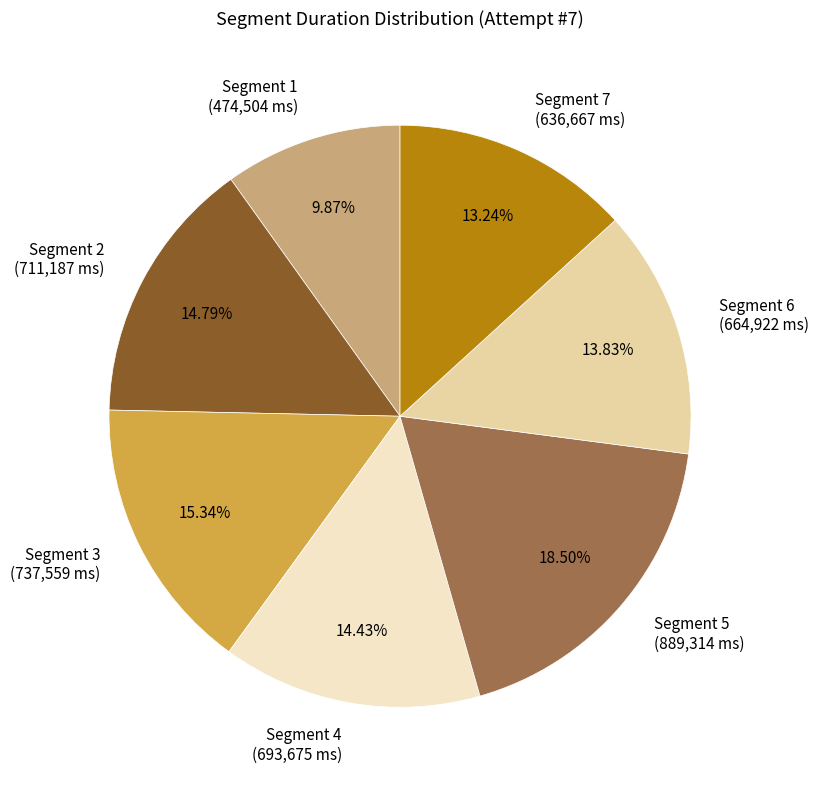

Approximately how many times larger is the value at Segment 3 (737,559 ms) compared to Segment 1 (474,504 ms)?

1.6